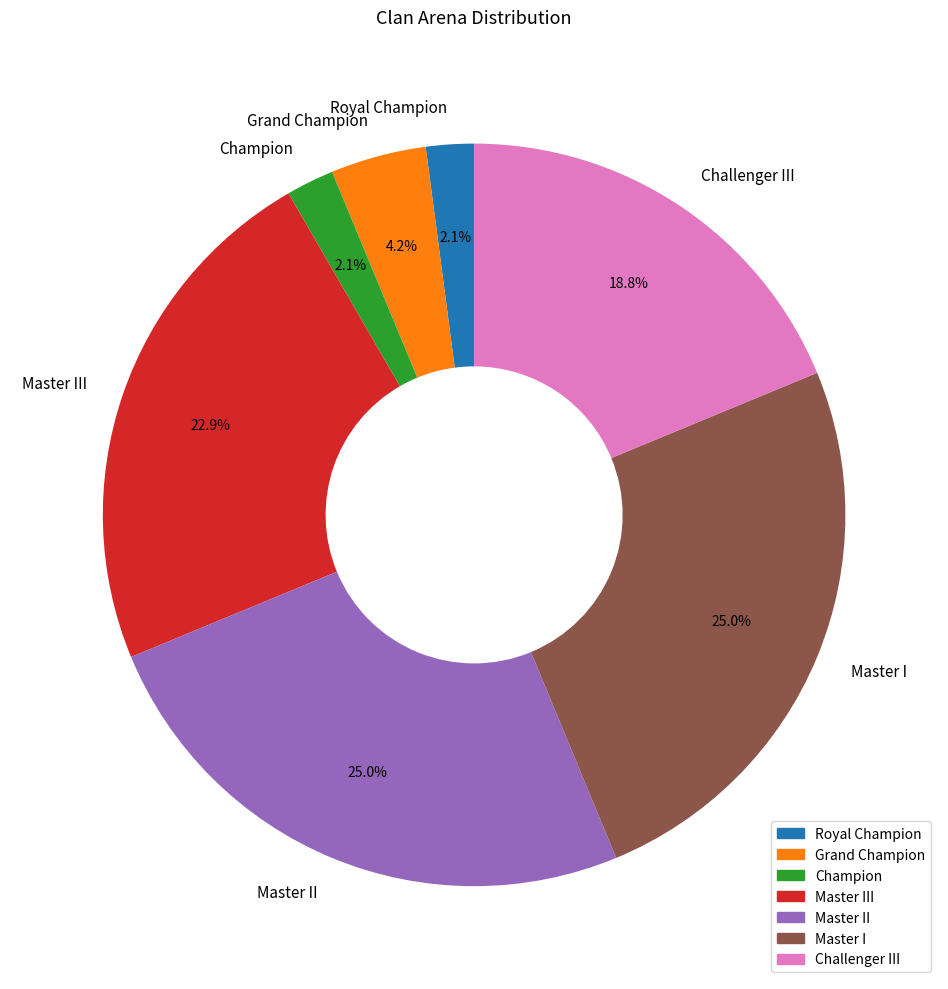

True or false: Royal Champion accounts for 11% of the total.

False